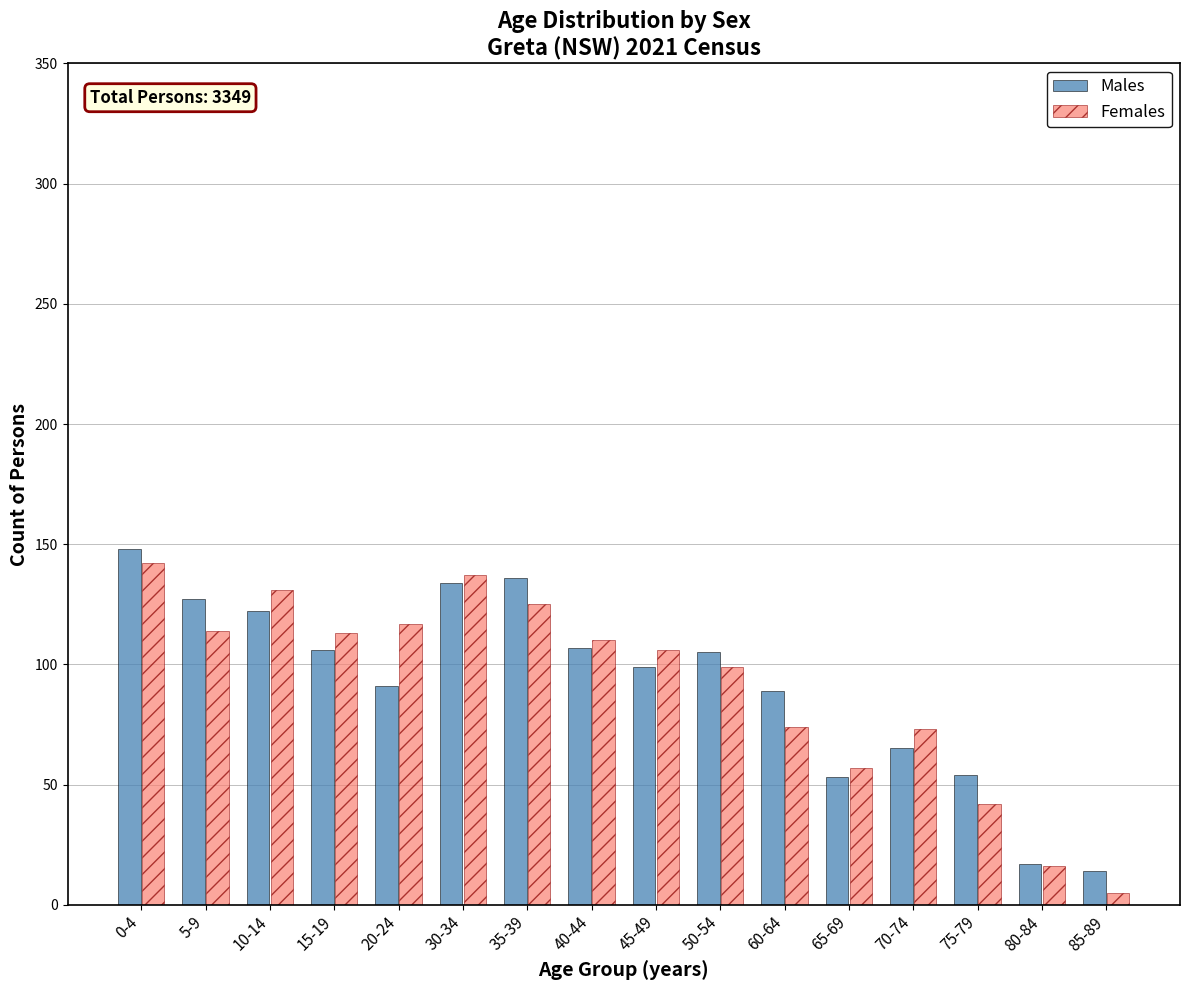

What is the value of the Males bar at the 5th from the left?

91